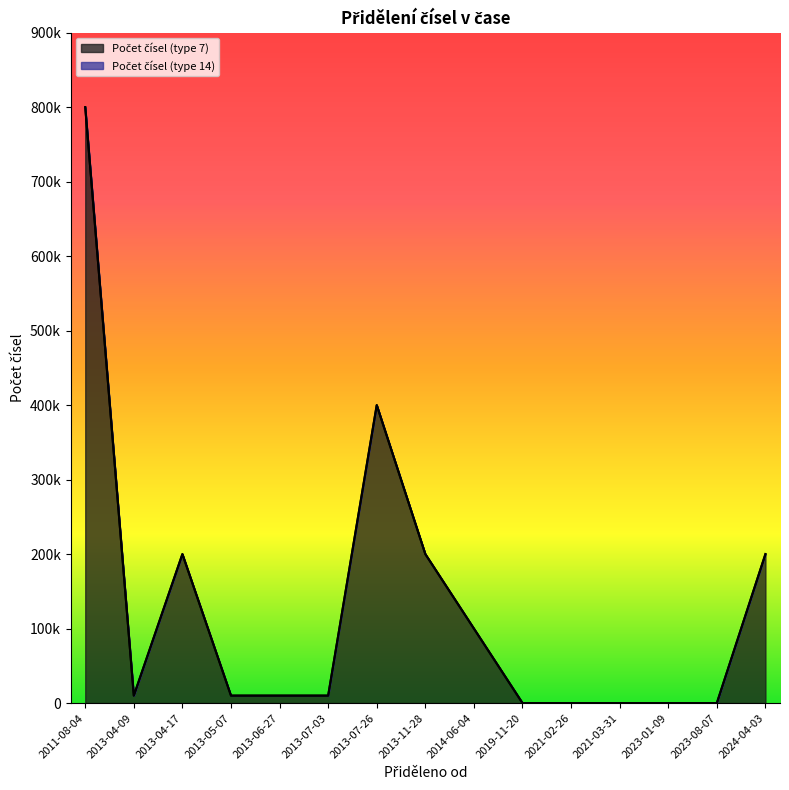

Does the chart display data point markers on the line(s)?

No